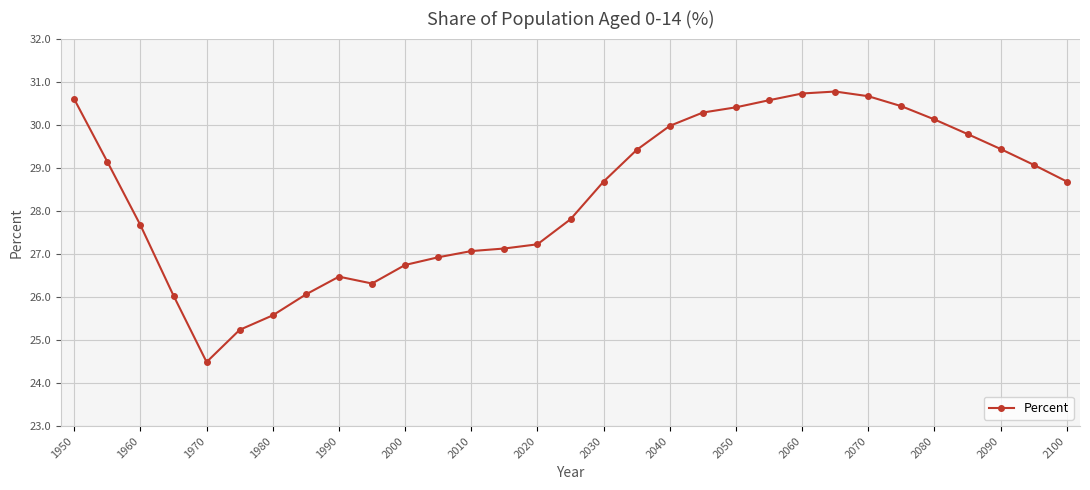

What is the value of the 19th point from the left?

30.0